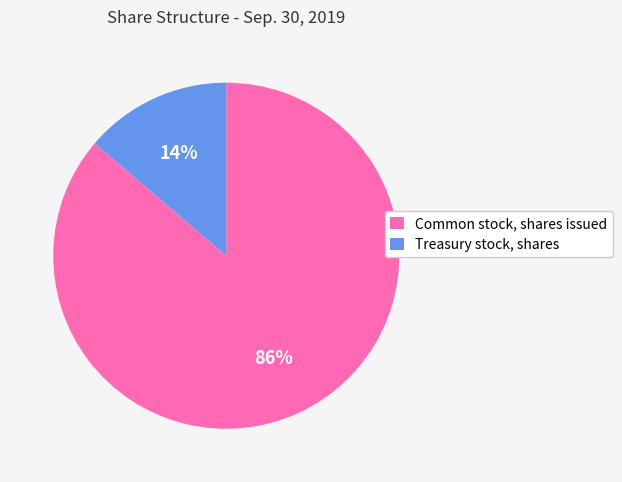

Count the number of slices in the pie.

2